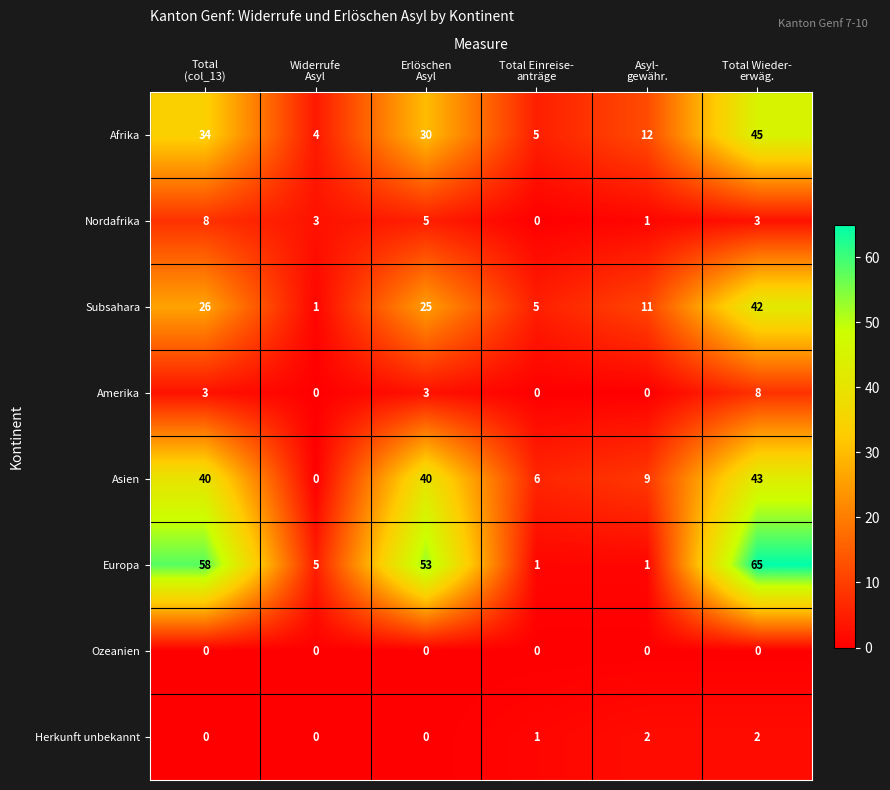

What is the sum of all Afrika values?

130